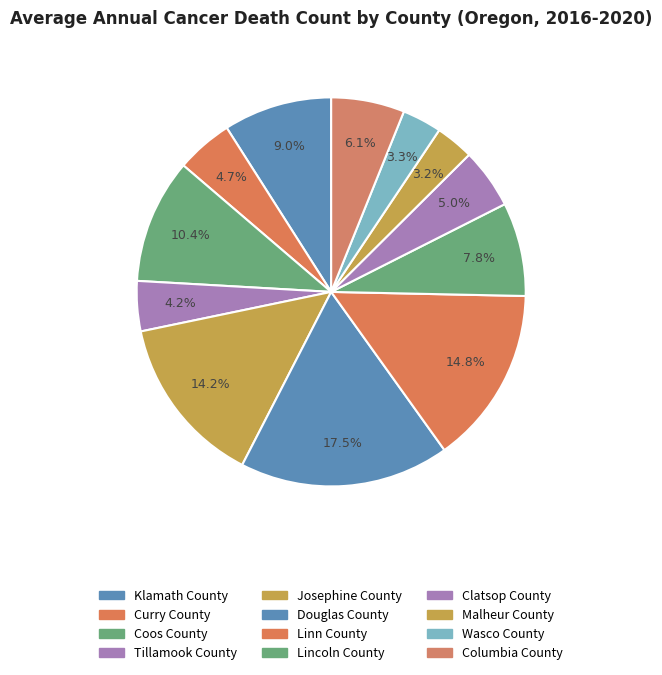

How many segments does this pie chart have?

12